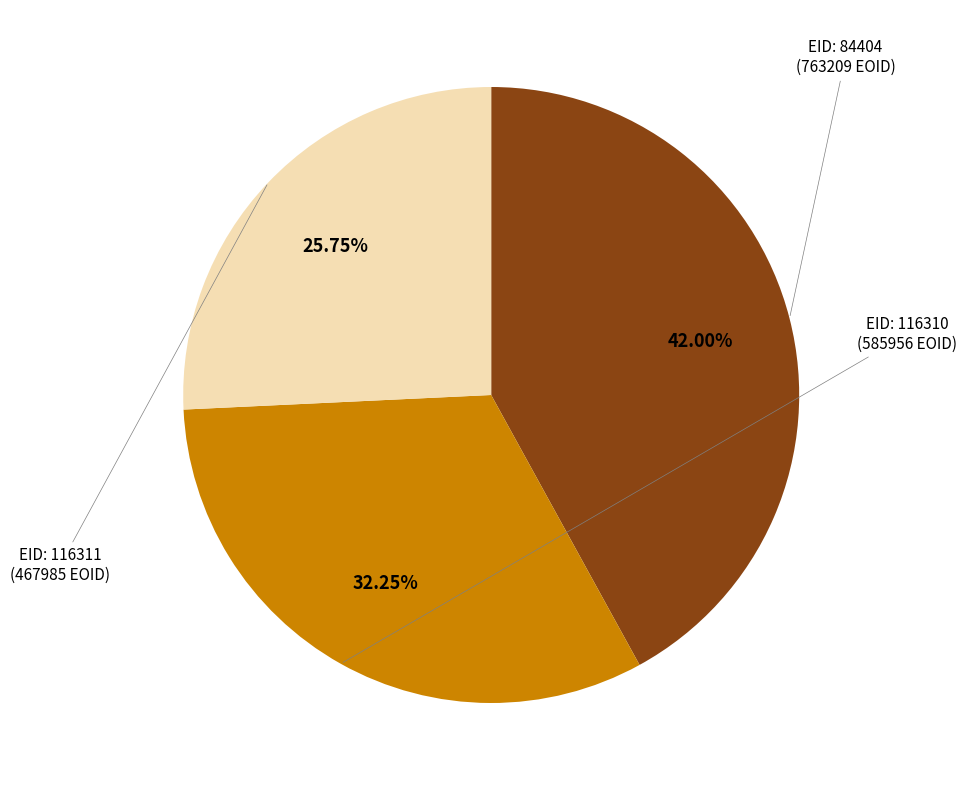

Is there any slice that represents more than half of the pie?

No